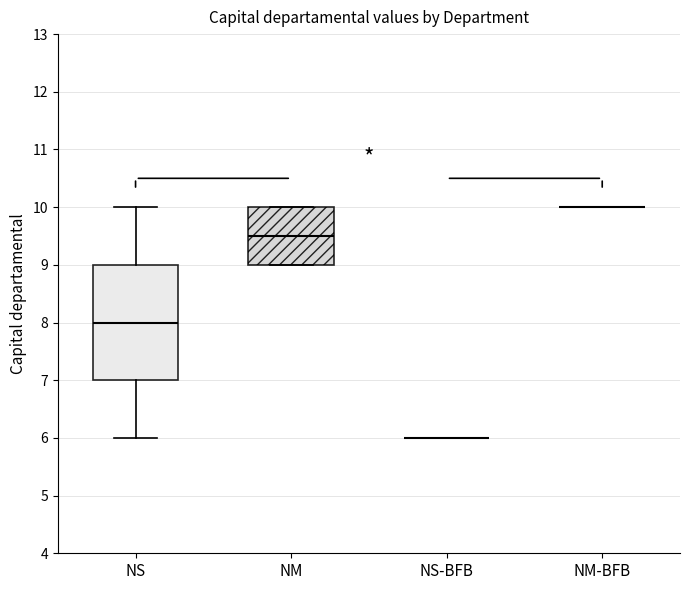

Comparing the boxes themselves (not the whiskers), which one is the tallest?

NS